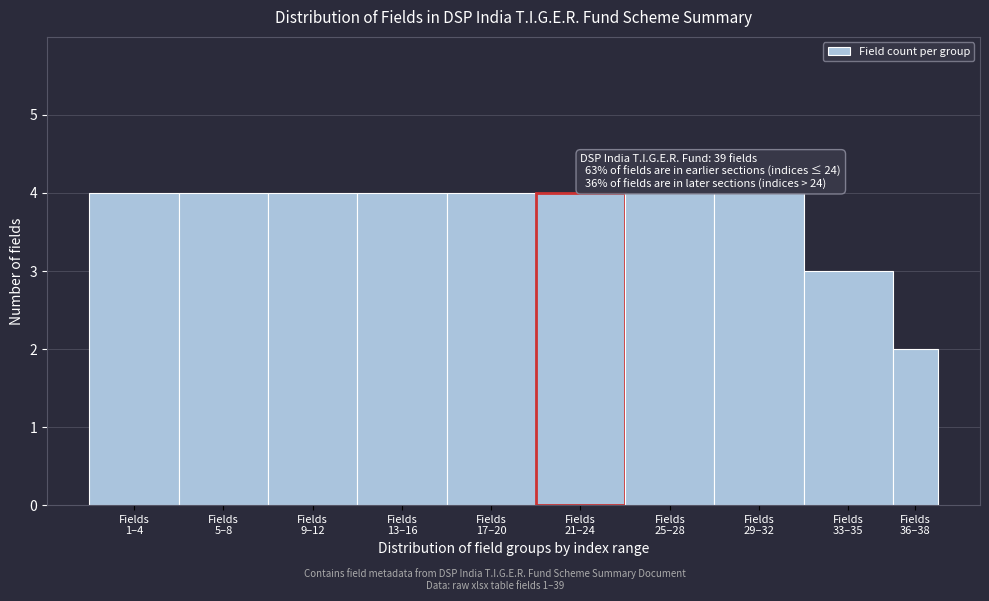

Reading right to left, list all the values displayed in this chart.

2	3	4	4	4	4	4	4	4	4